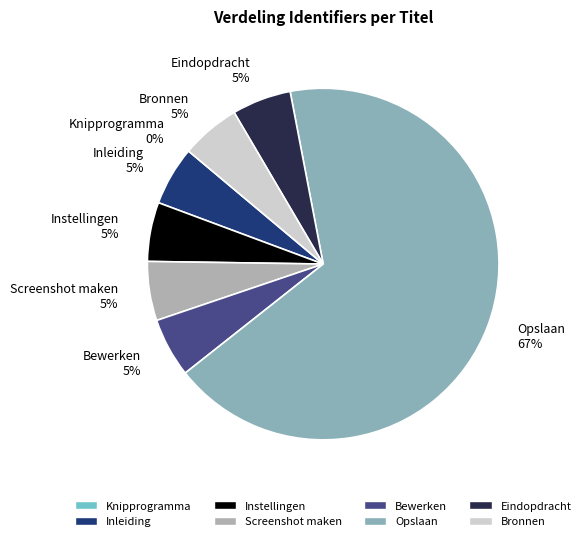

To the nearest percent, what portion does Instellingen represent?

5%